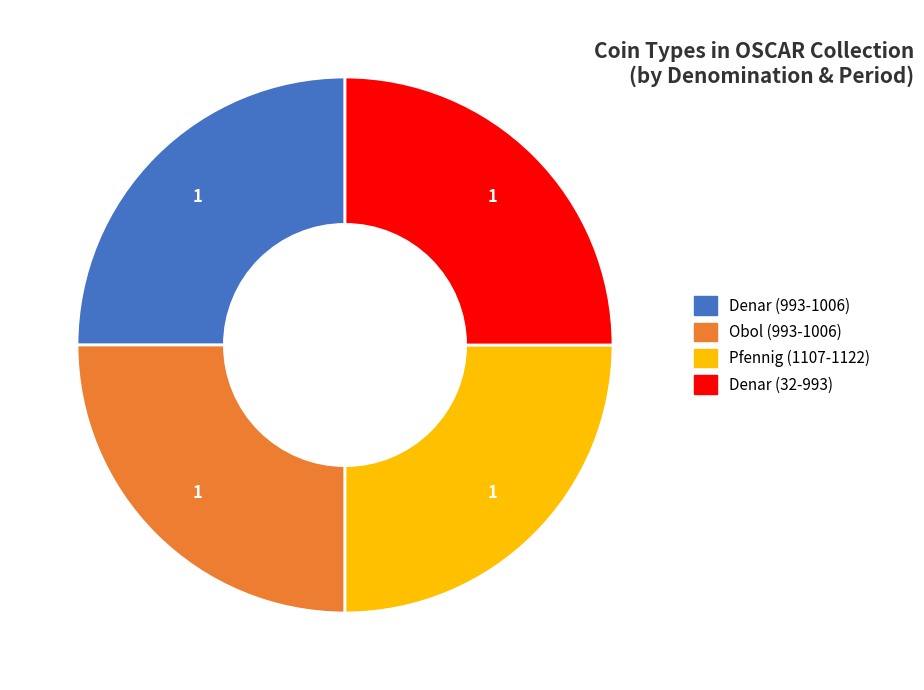

What is the ratio of the value at Denar (993-1006) to the value at Denar (32-993)?

1.0